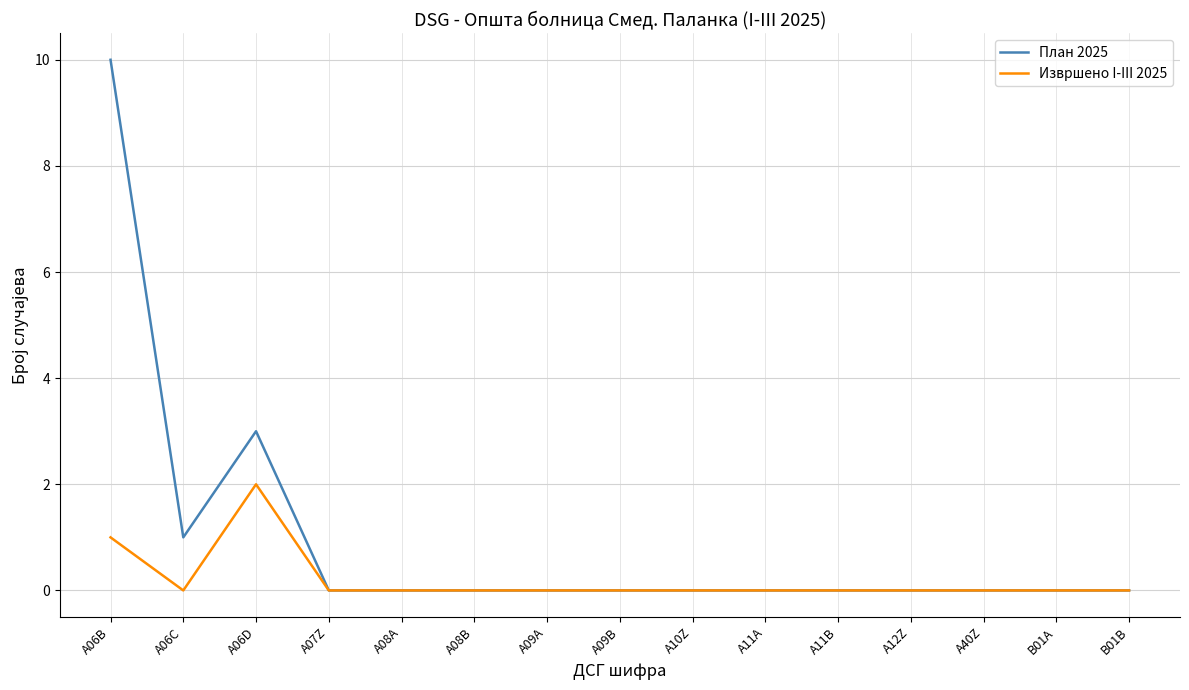

How many distinct data groups are displayed?

2